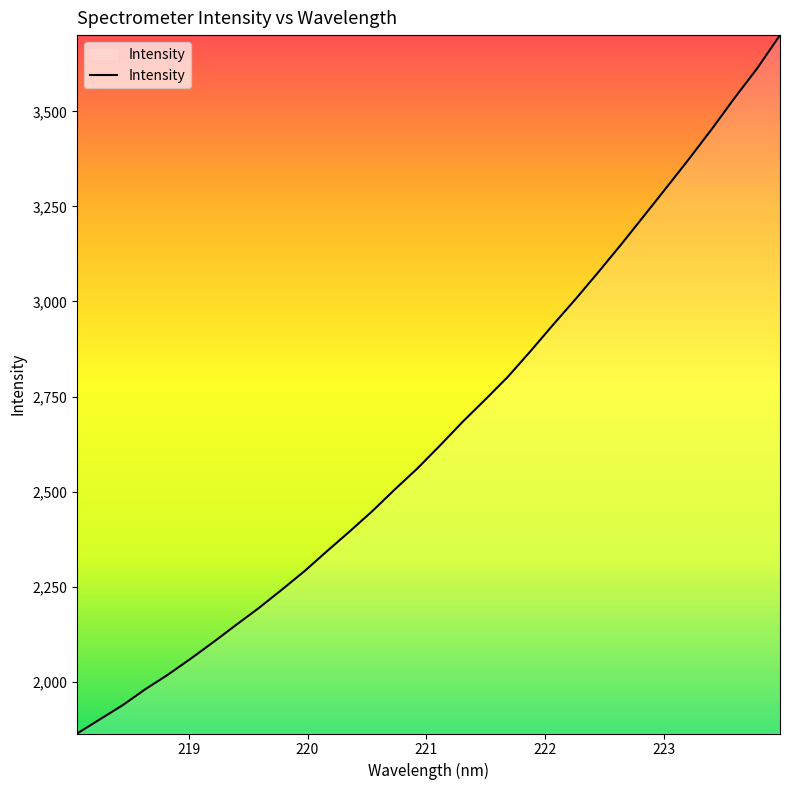

What is the minimum value shown in the chart?

1863.6